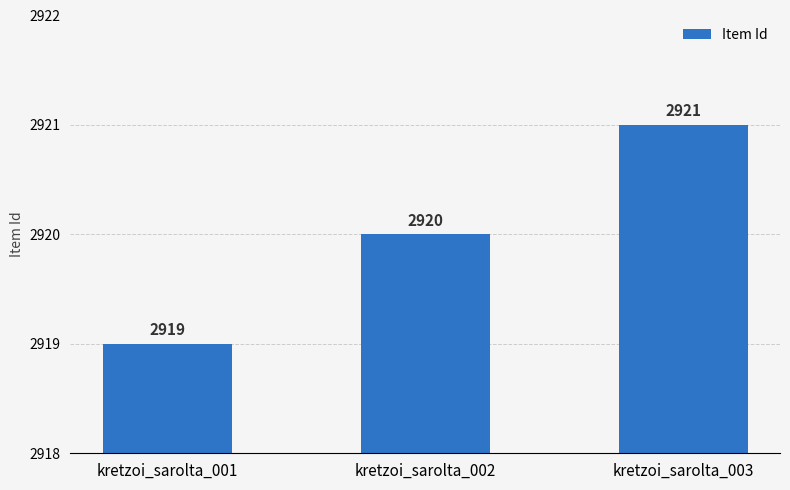

The value at kretzoi_sarolta_001 is 2919. True or false?

True